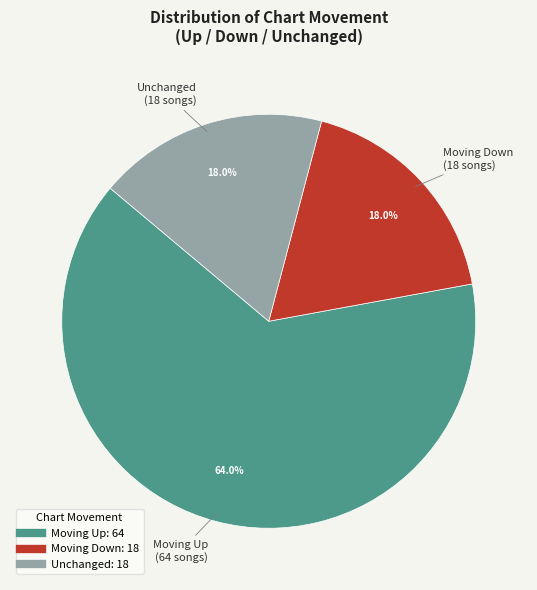

To the nearest percent, what is the average slice percentage?

33%